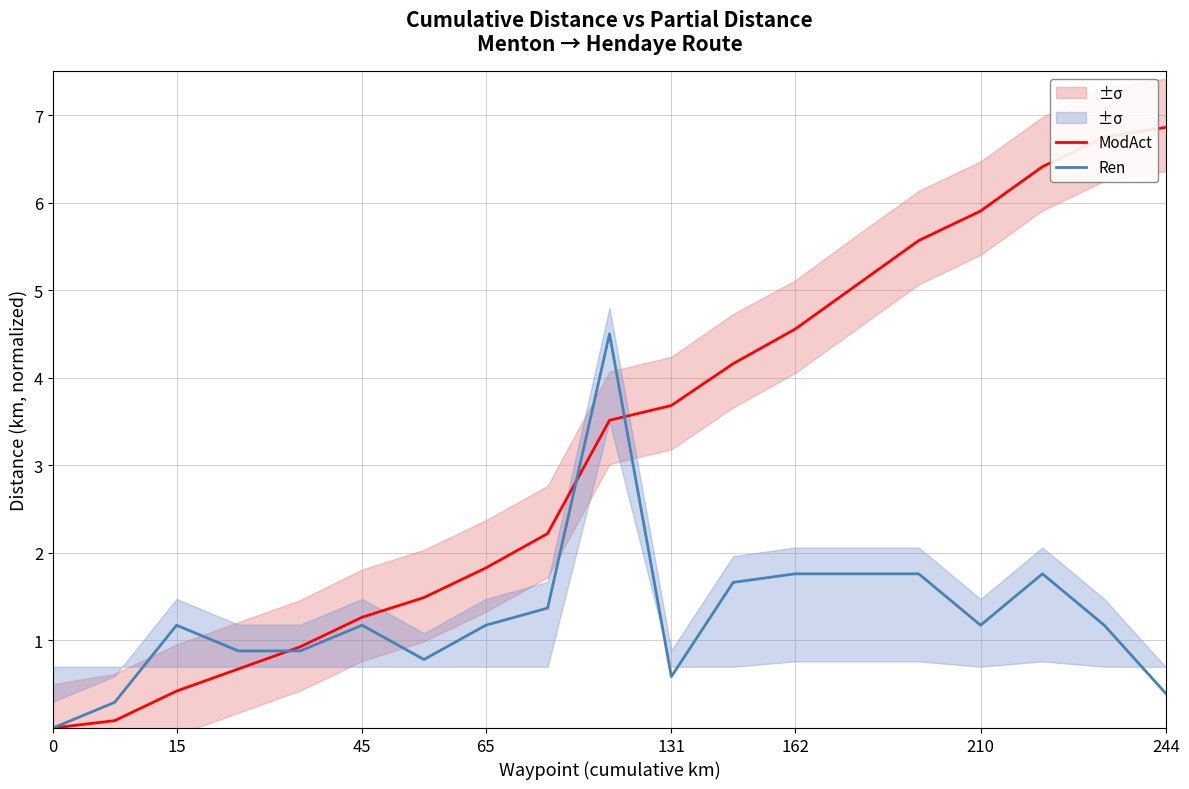

Which series changed the most between 210 and 11?

ModAct